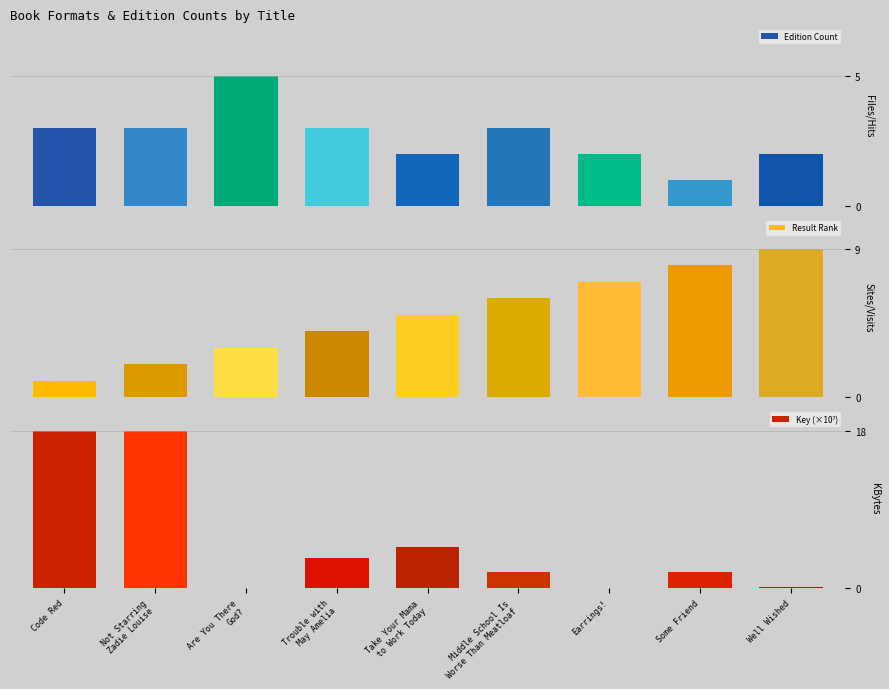

Is it true that Edition Count equals 3.0 at Trouble with
May Amelia?

True